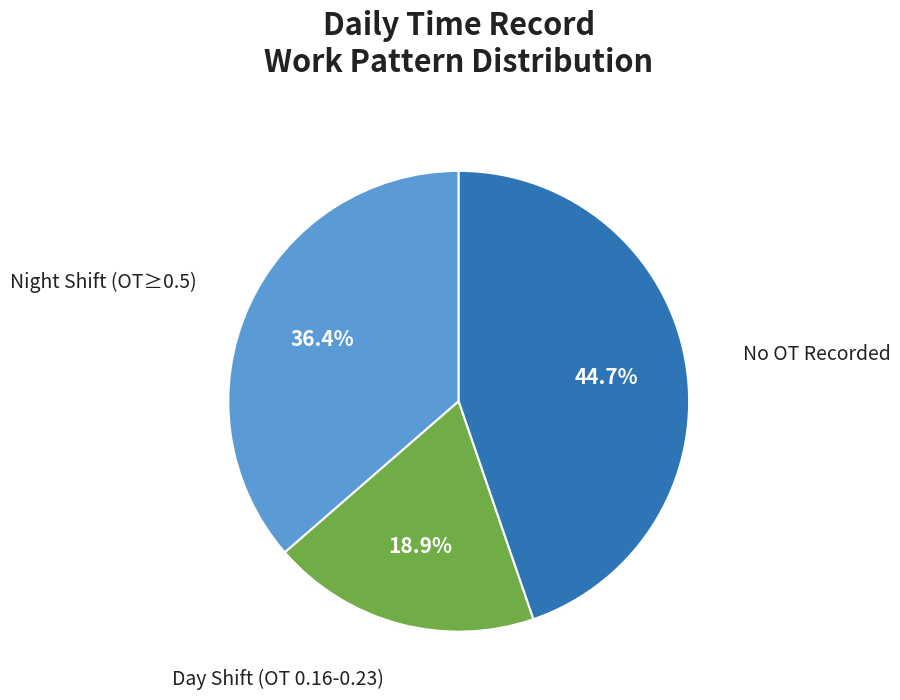

Does any single category account for the majority?

No